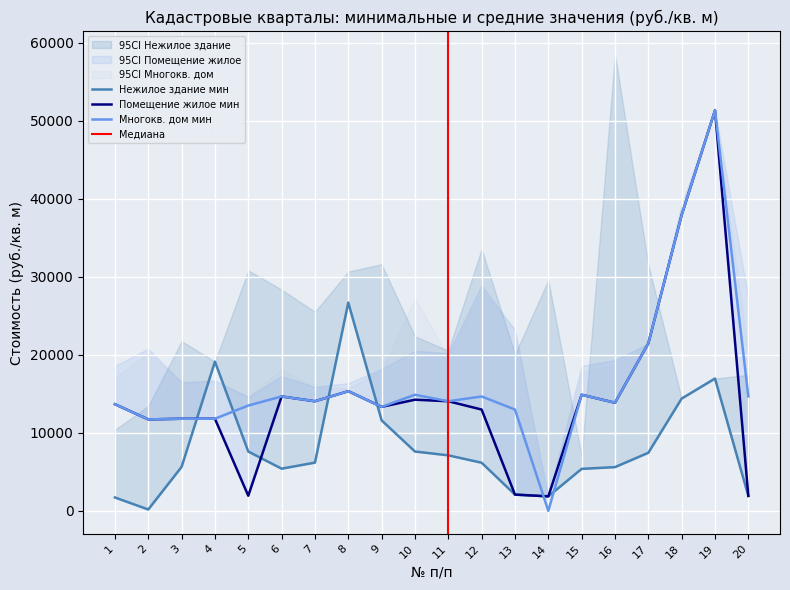

What is the sum of all Многокв. дом мин values?

330492.0